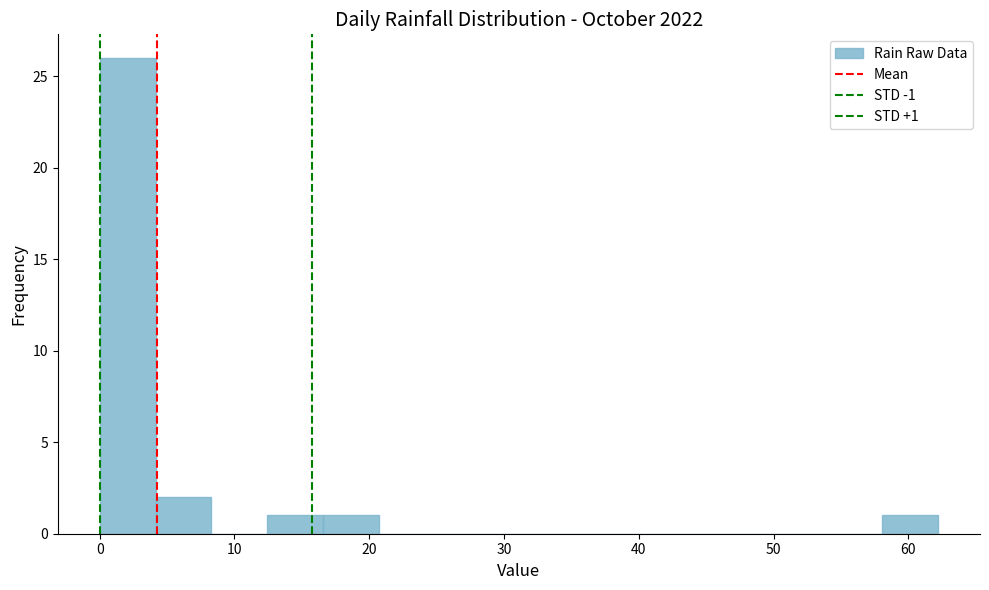

Over which range of the x-axis is the bar tallest?

0 to 4